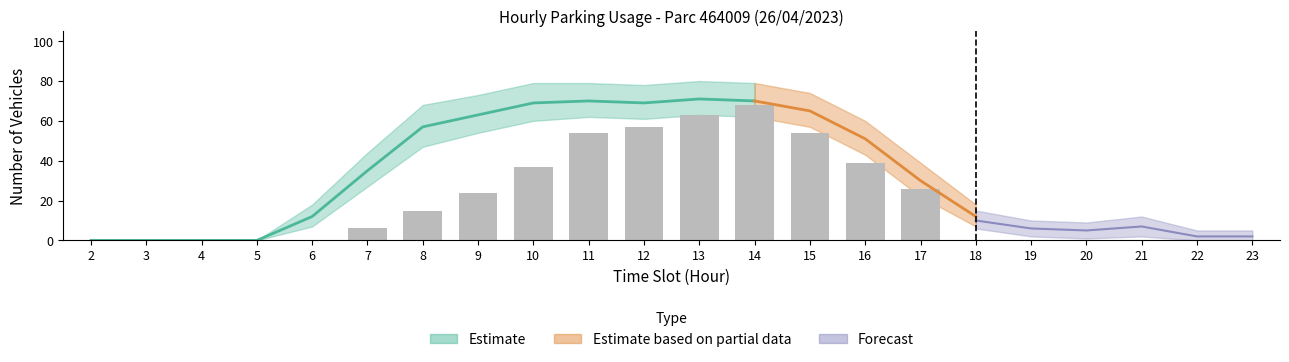

Between 16 and 3, which is larger?

16